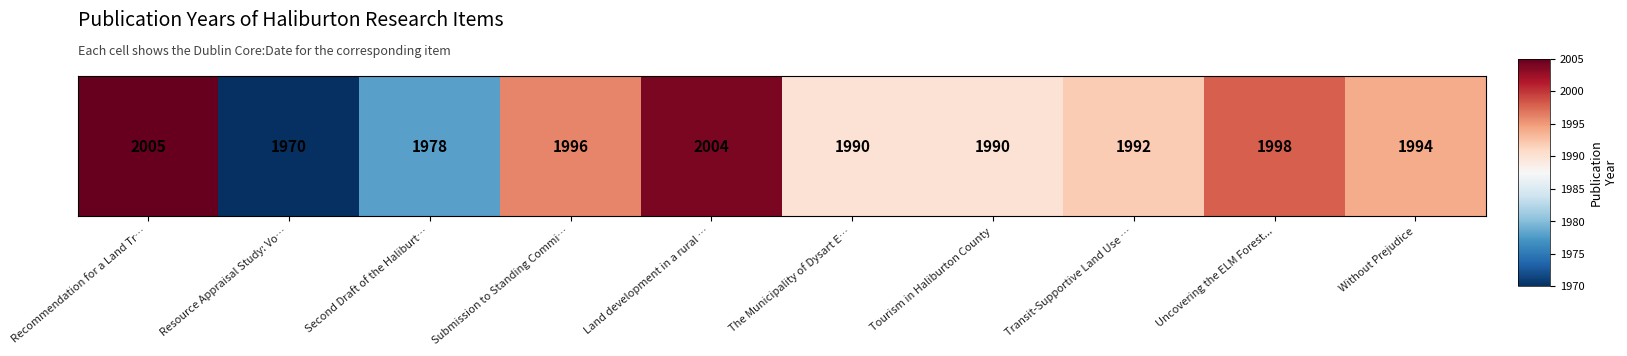

The chart shows a value of 3539 at Tourism in Haliburton County. True or false?

False